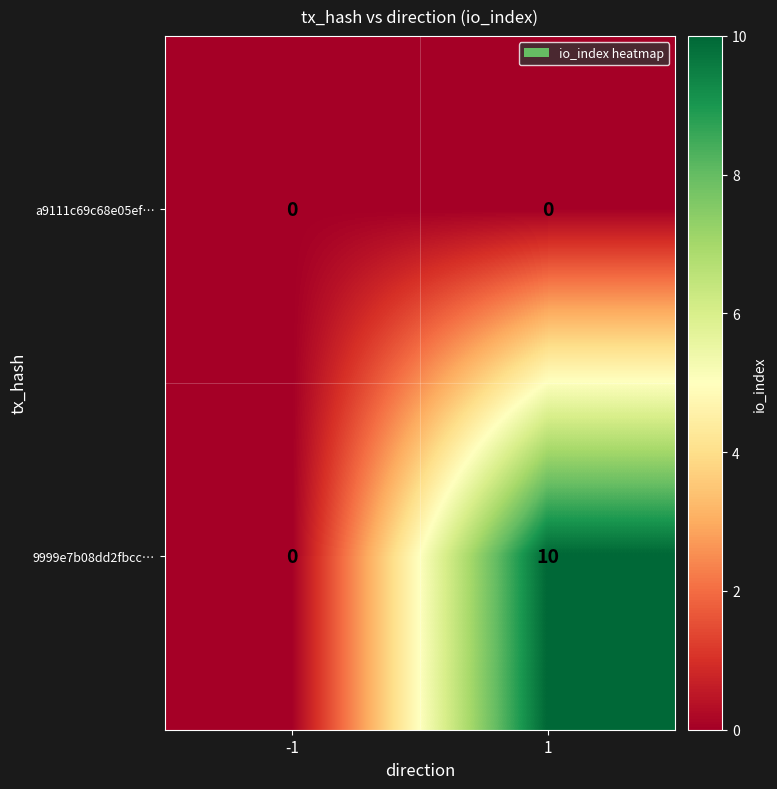

Which series has the largest total across all categories?

9999e7b08dd2fbcc…